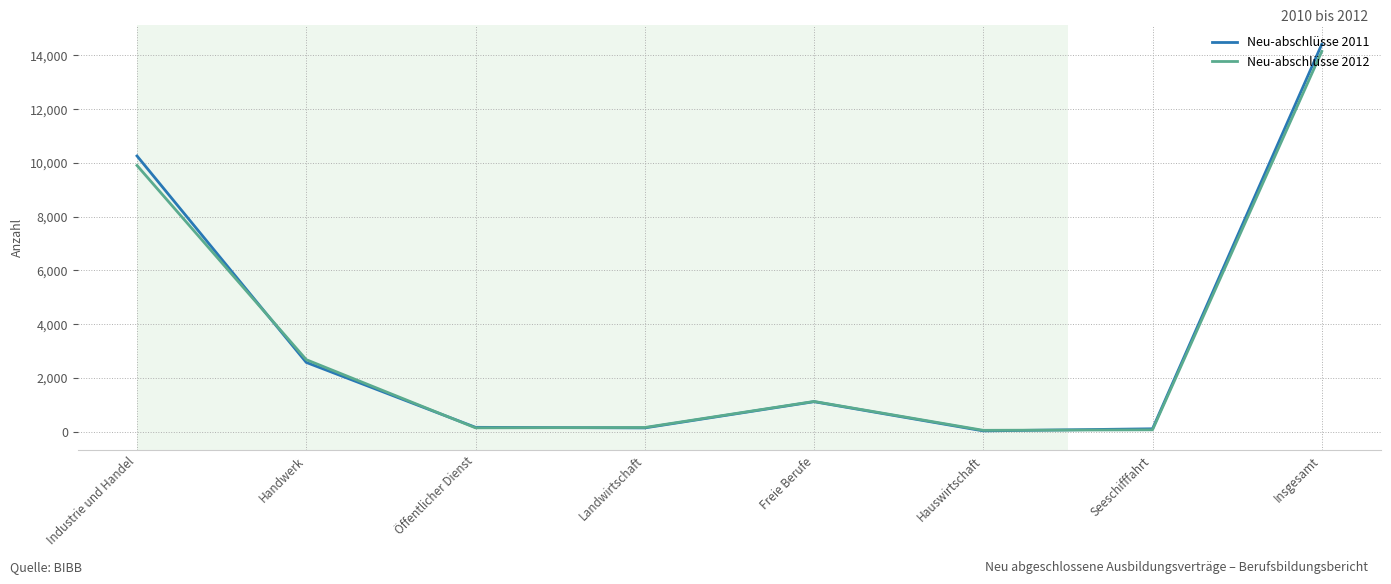

At which category is the sum across all series the highest?

Insgesamt